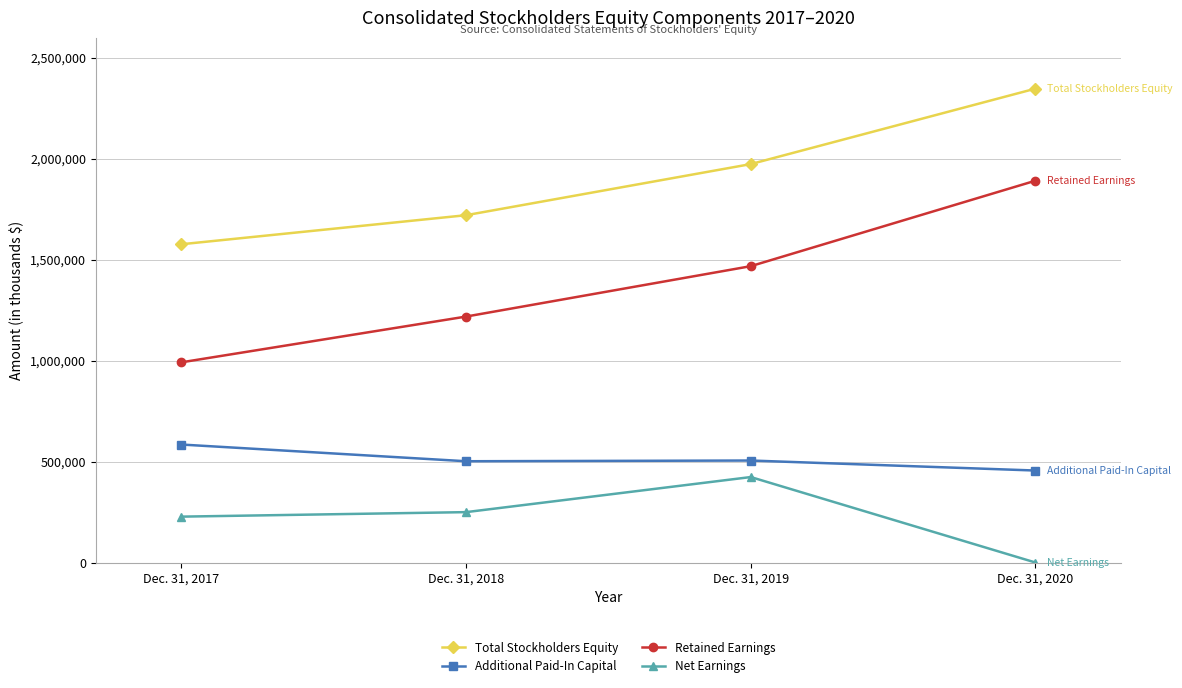

What is the average value of the Net Earnings series?

225118